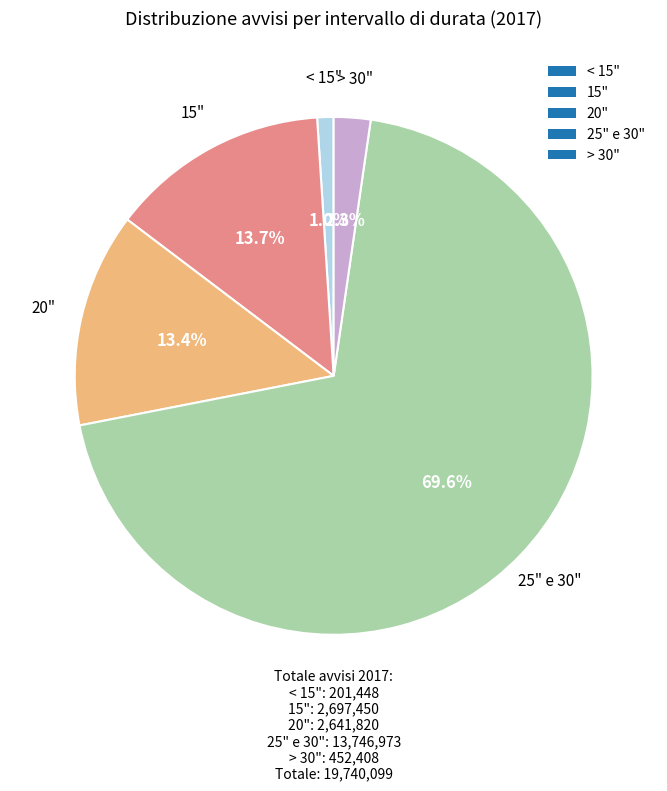

Does 25" e 30" account for over 50% of the chart?

Yes